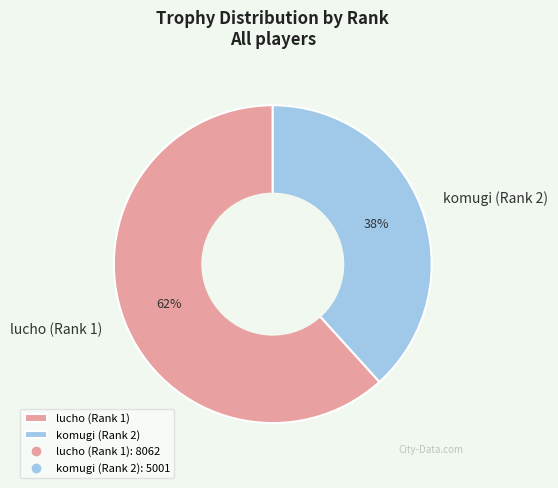

Which category accounts for the majority?

lucho (Rank 1)